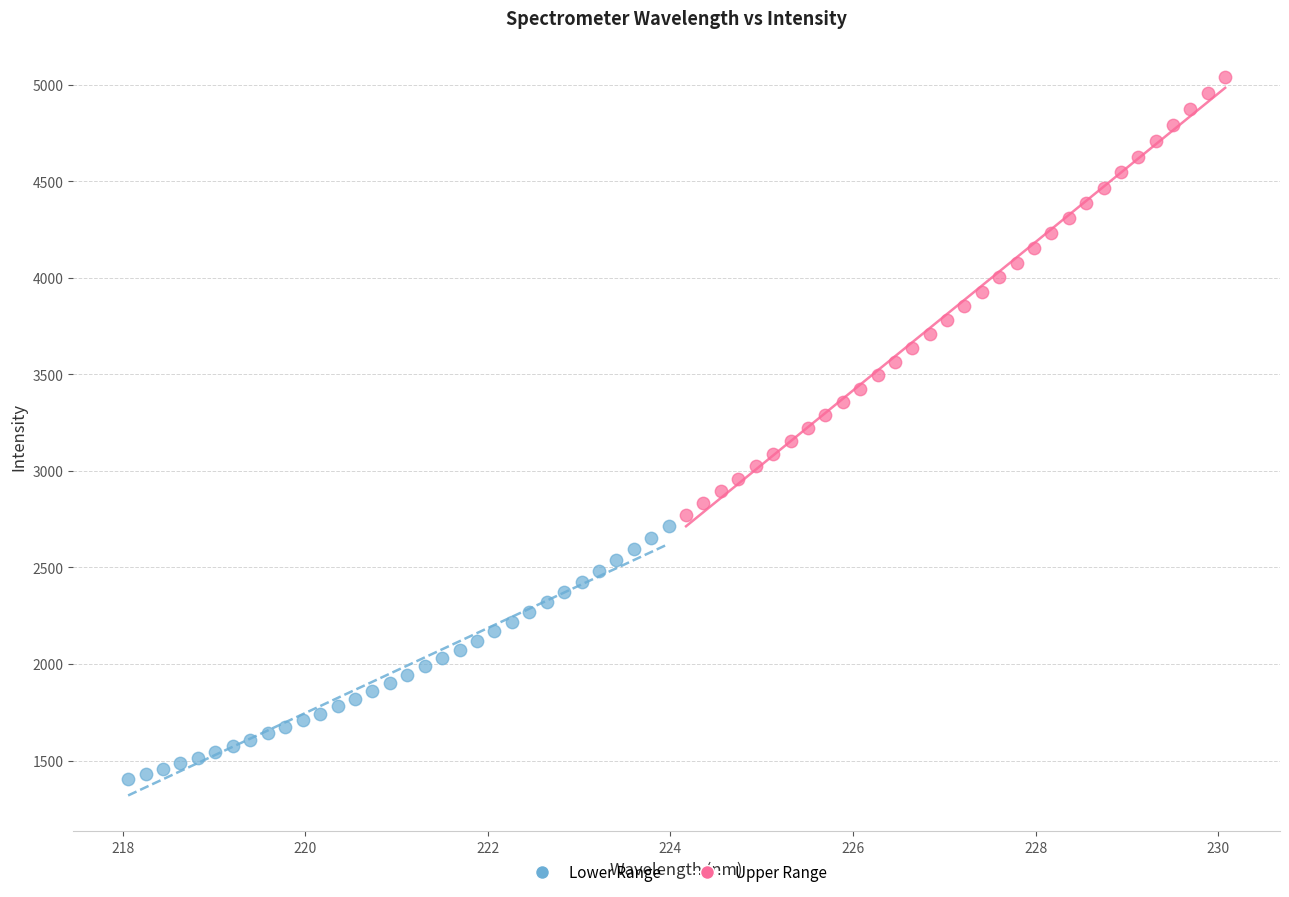

Which series has the largest Y range (max minus min)?

Upper Range